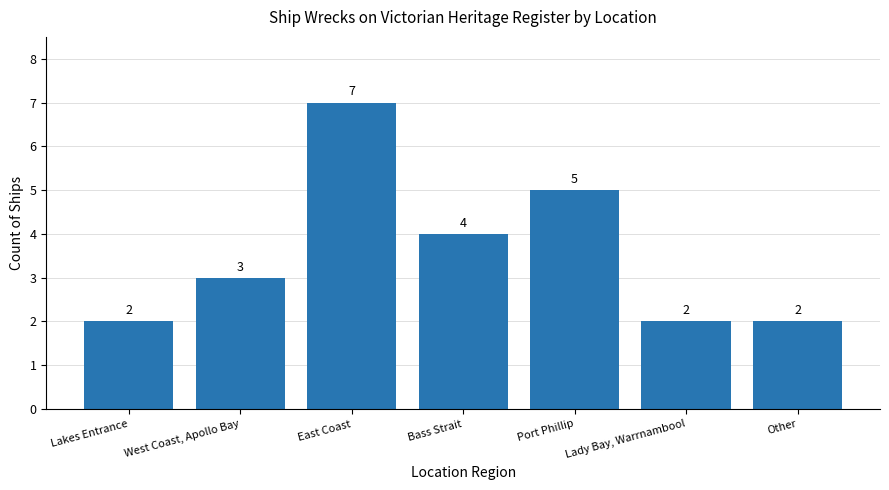

What is the sum of the values at Bass Strait and West Coast, Apollo Bay?

7